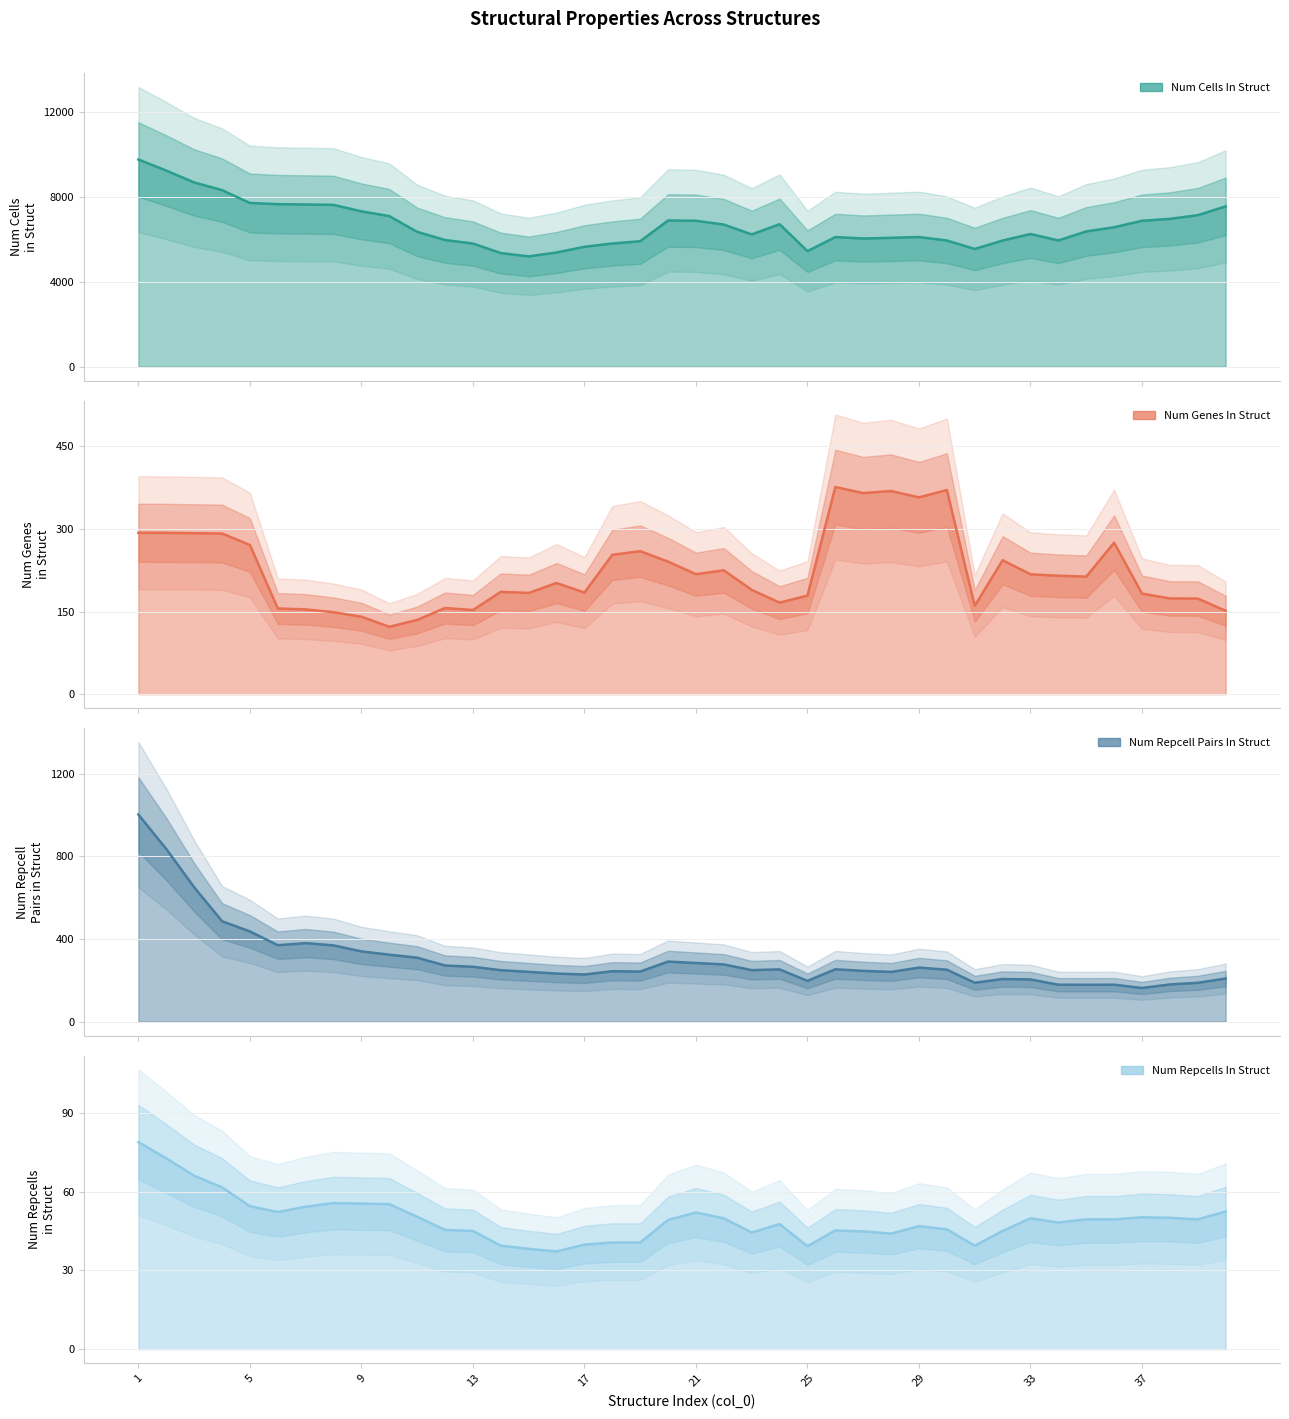

Does the chart have visible grid lines?

Yes